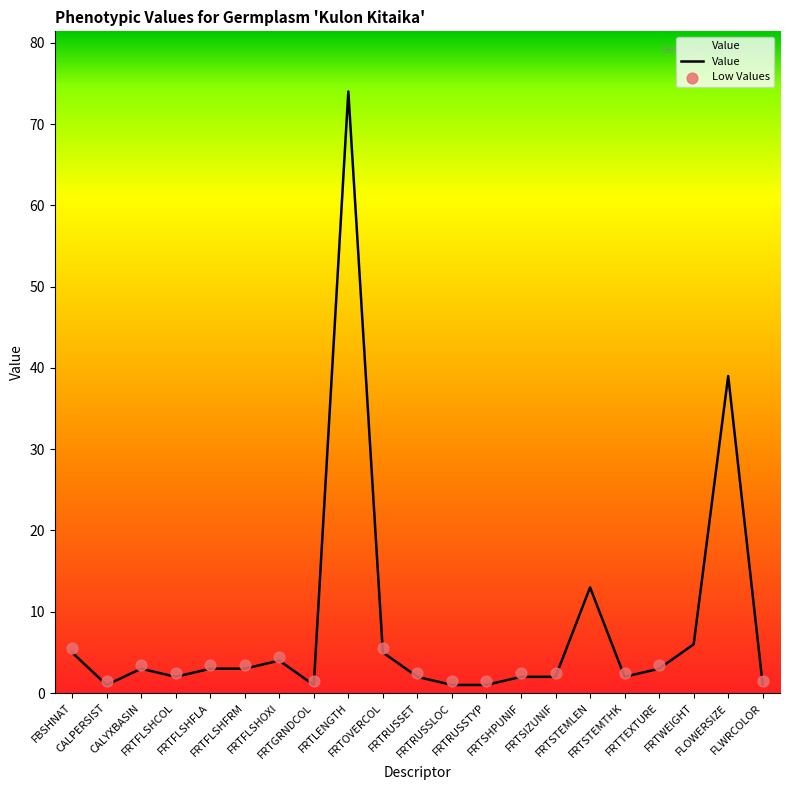

Which has a higher value, FLWRCOLOR or CALPERSIST?

FLWRCOLOR